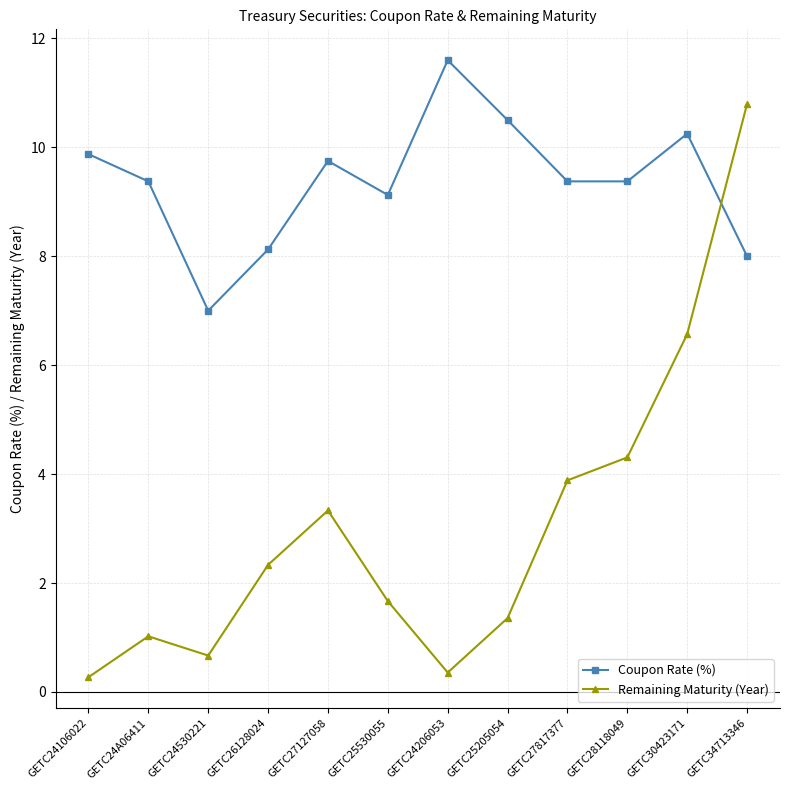

What are all the series names shown in the legend?

Coupon Rate (%), Remaining Maturity (Year)